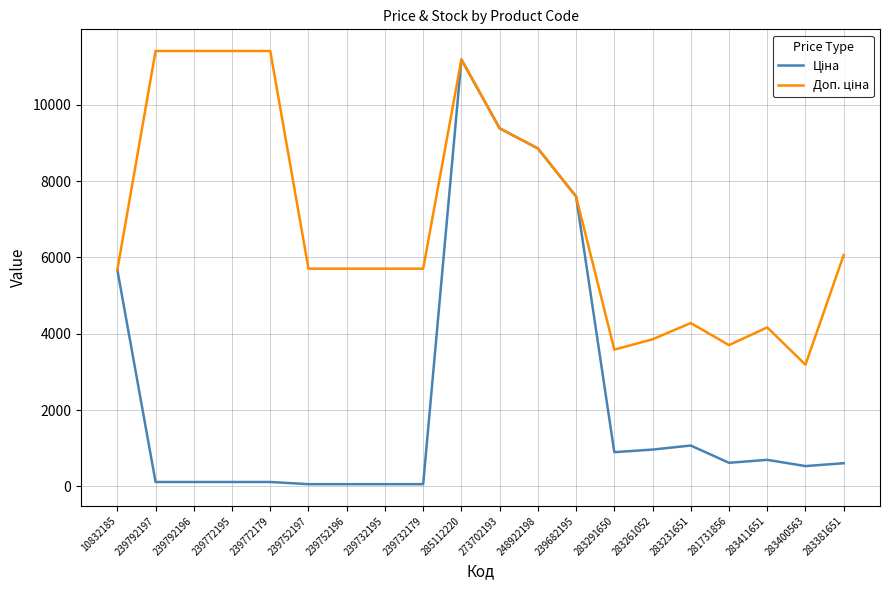

What is the total value across all series at 283411651?

4859.8